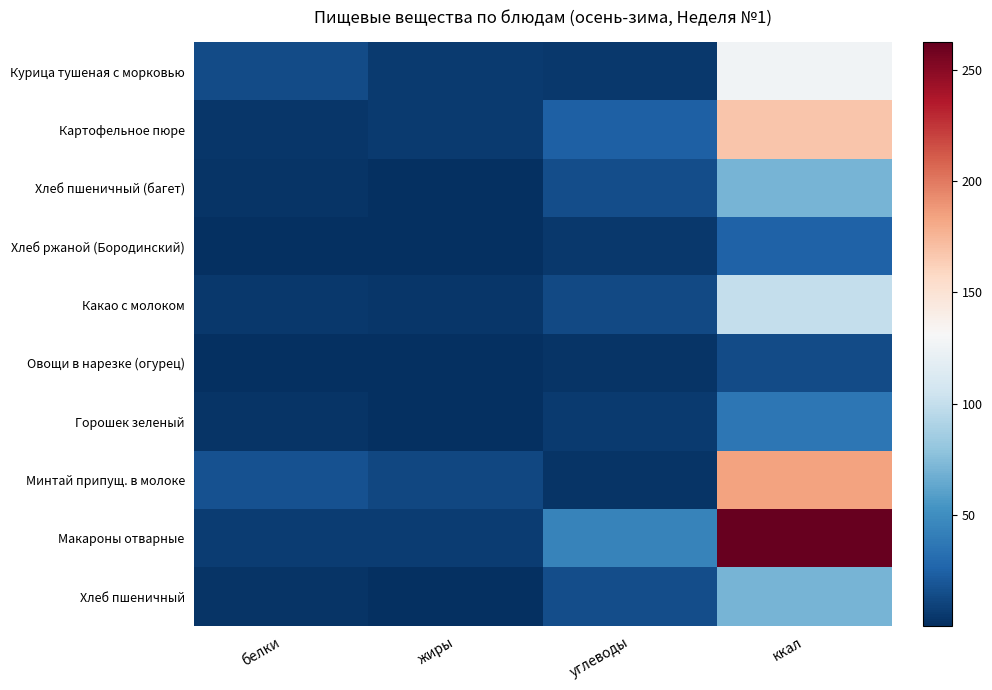

What is the total value across all series at белки?

55.8